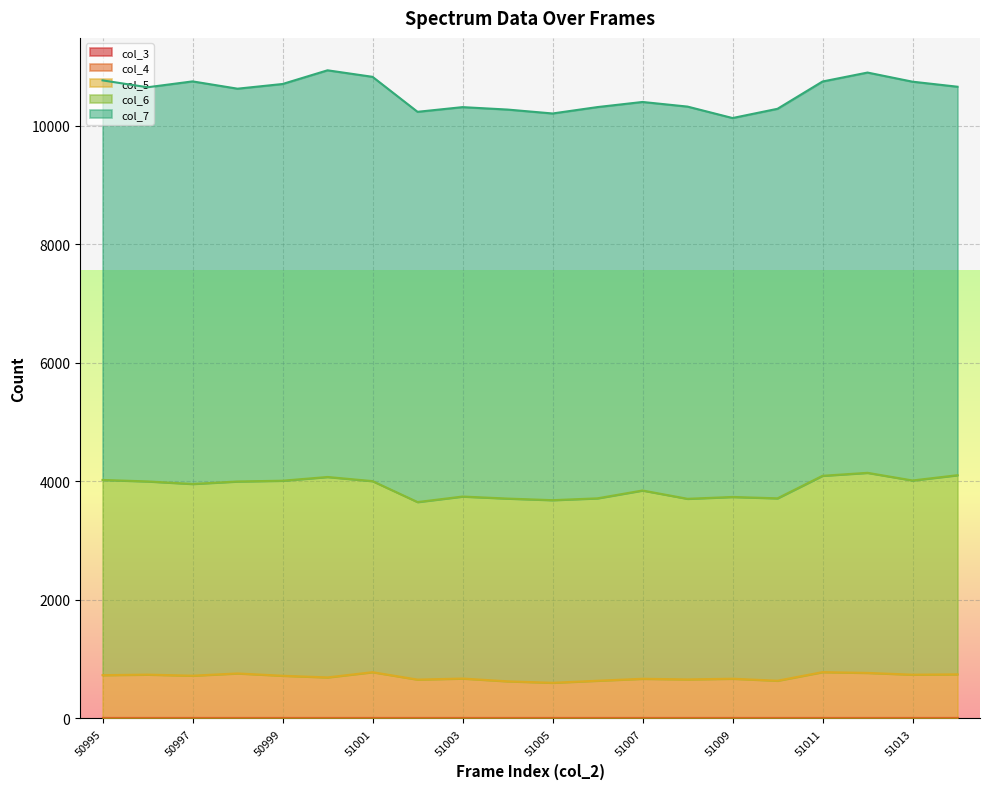

Where is the first local maximum for col_7?

50997